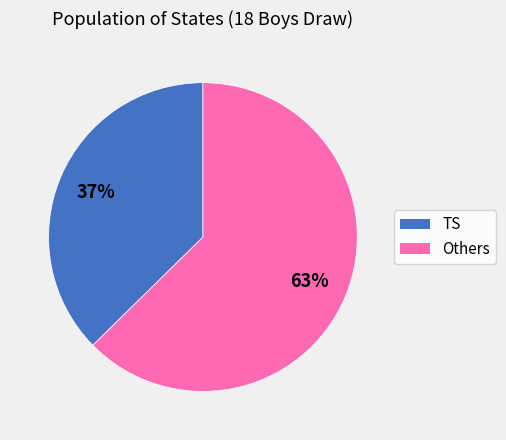

To the nearest percent, what is the average slice percentage?

50%